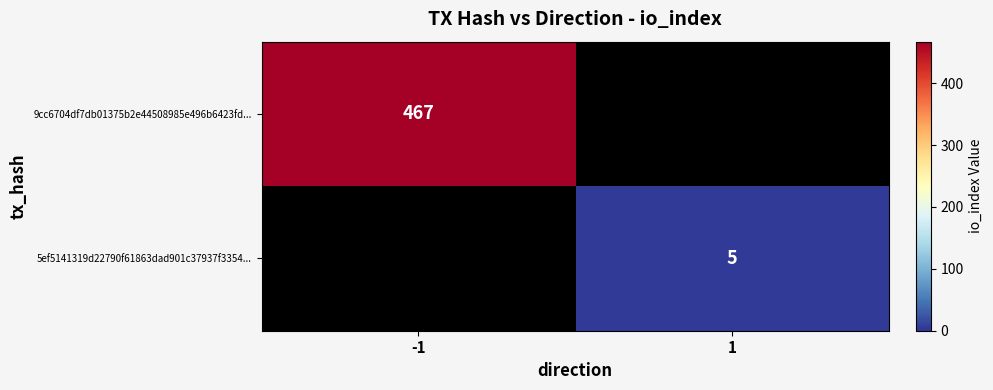

The 9cc6704df7db01375b2e44508985e496b6423fd... series shows 467 at -1. True or false?

True